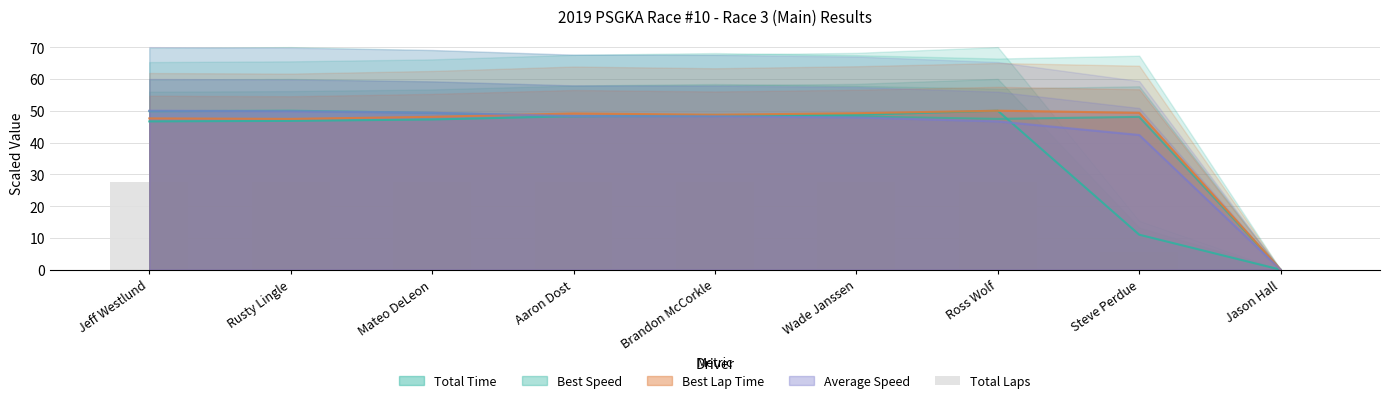

At which label is the value closest to 13?

Steve Perdue